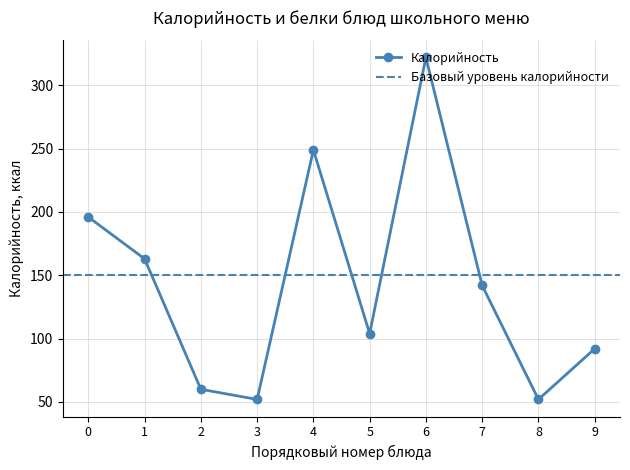

What is the highest value of the Калорийность series?

322